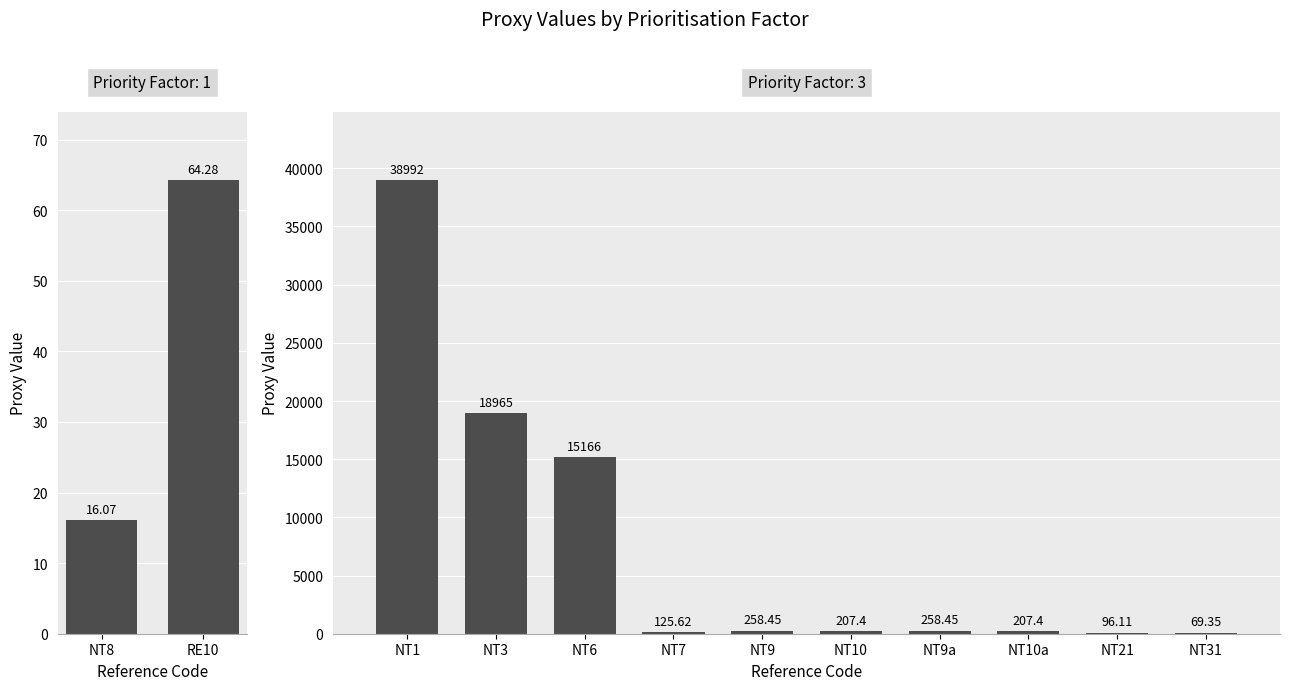

Are the bars horizontal?

No